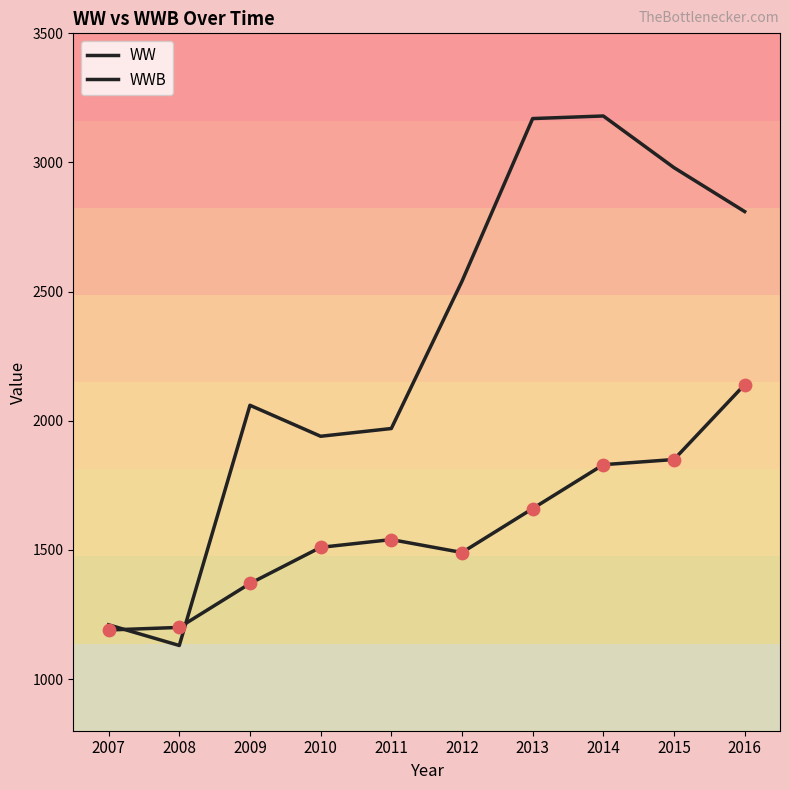

How many lines are shown in the chart?

2